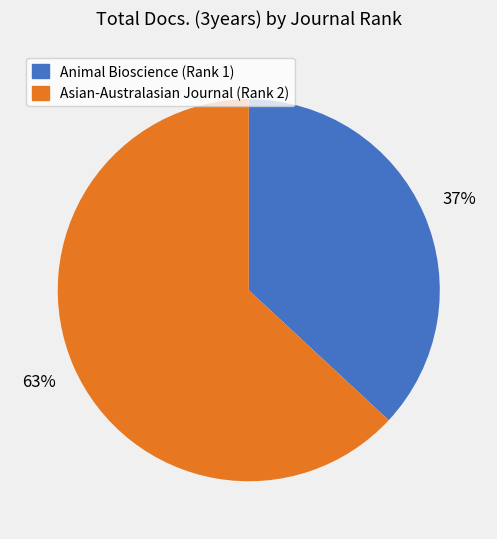

To the nearest percent, what is the combined percentage of Animal Bioscience (Rank 1) and Asian-Australasian Journal (Rank 2)?

100%